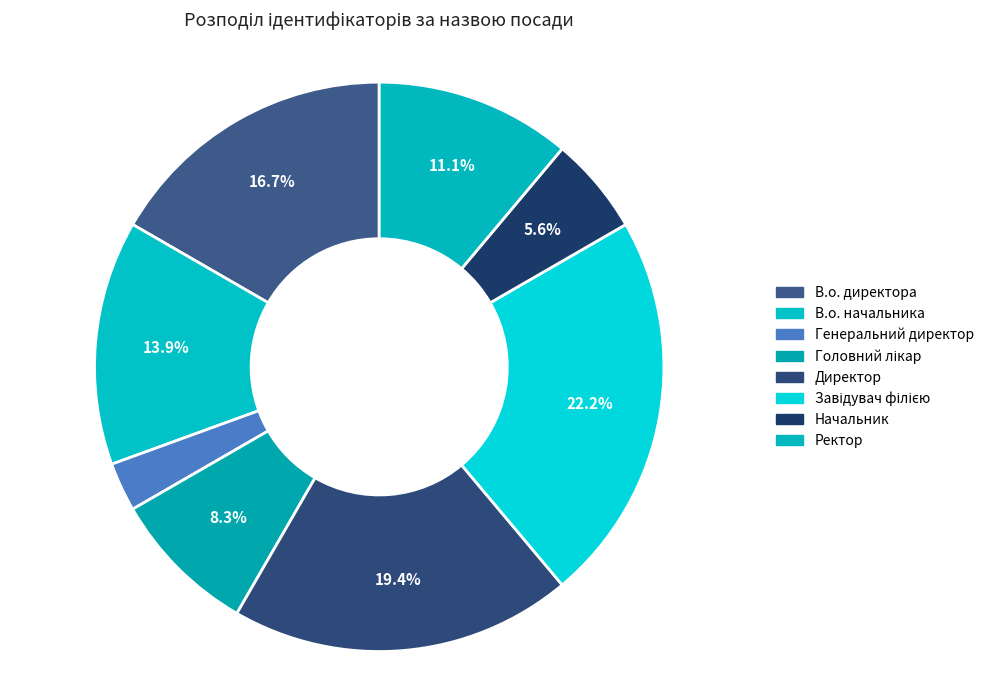

How many segments does this pie chart have?

8